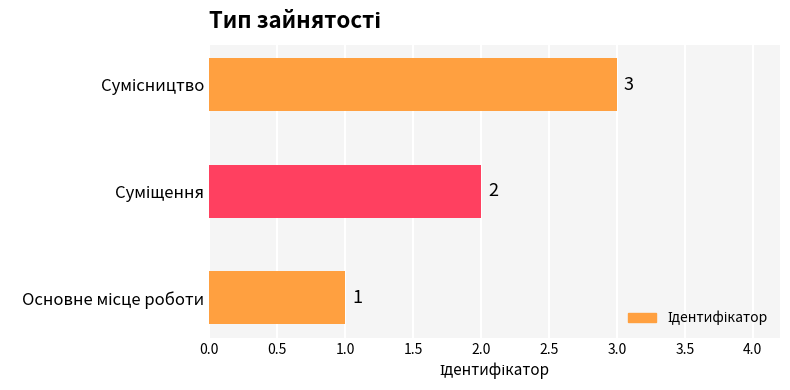

What is the maximum value shown in the chart?

3